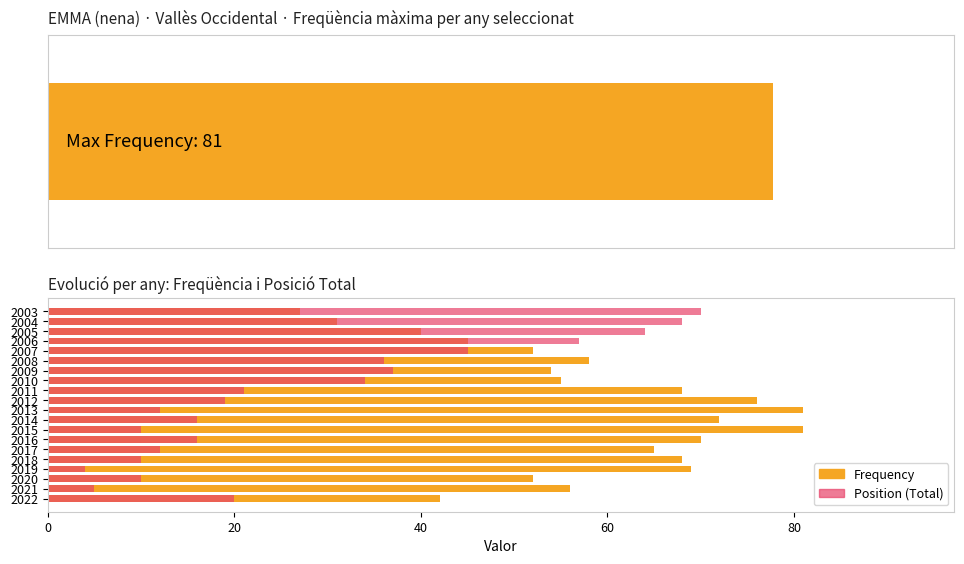

Is it true that Position (Total) equals 10 at 2018?

True